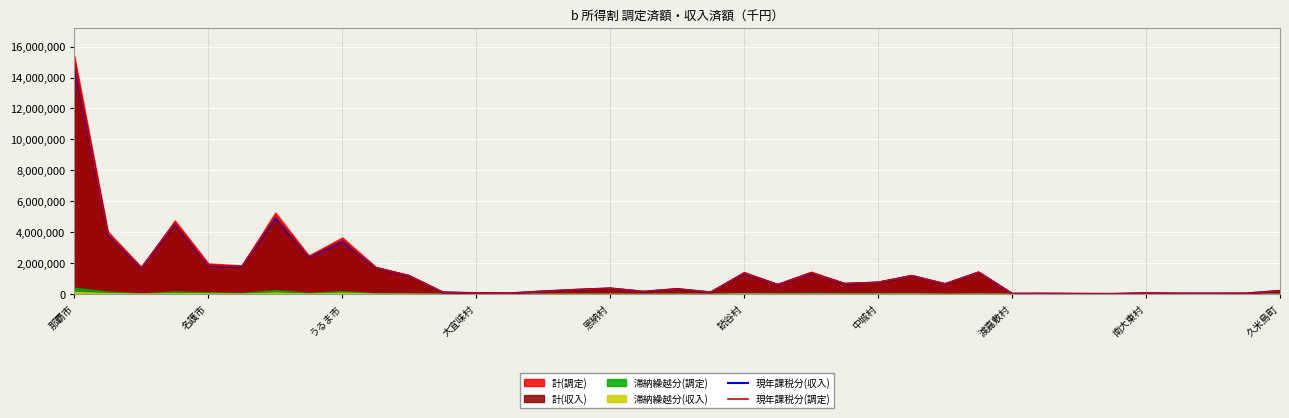

What value does the 現年課税分(収入) series have at 17, to the nearest 100?

154800